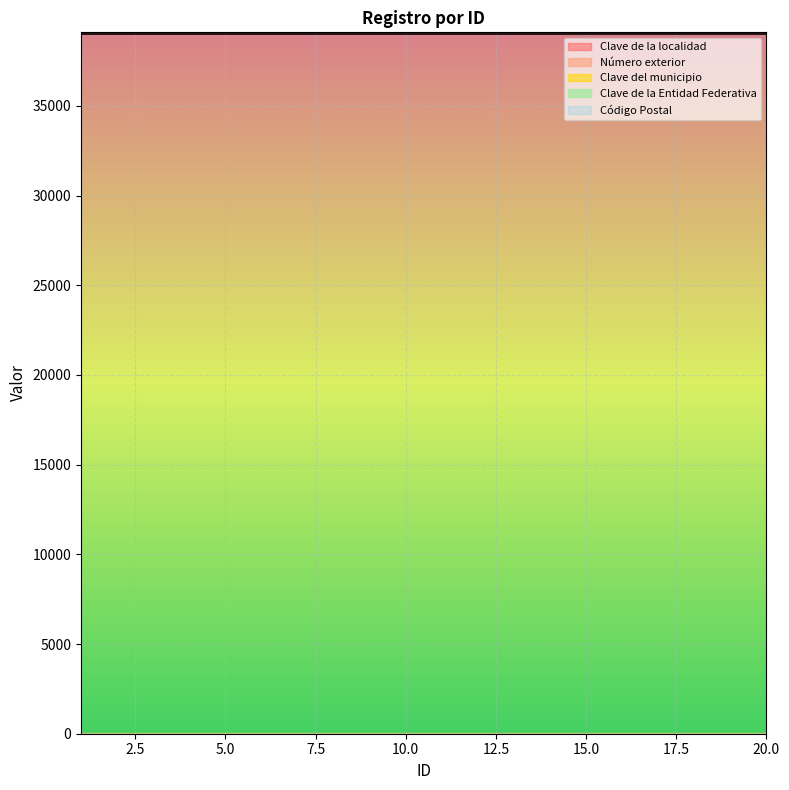

The value of Clave de la Entidad Federativa at 2 is 12. True or false?

True